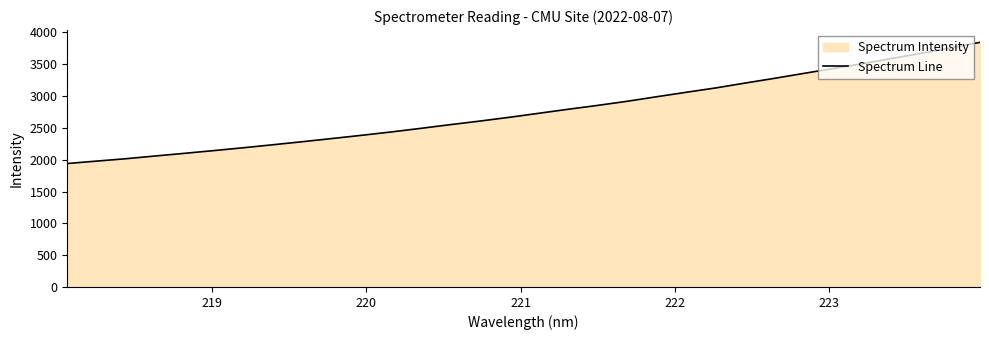

What is the smallest value displayed?

1940.1